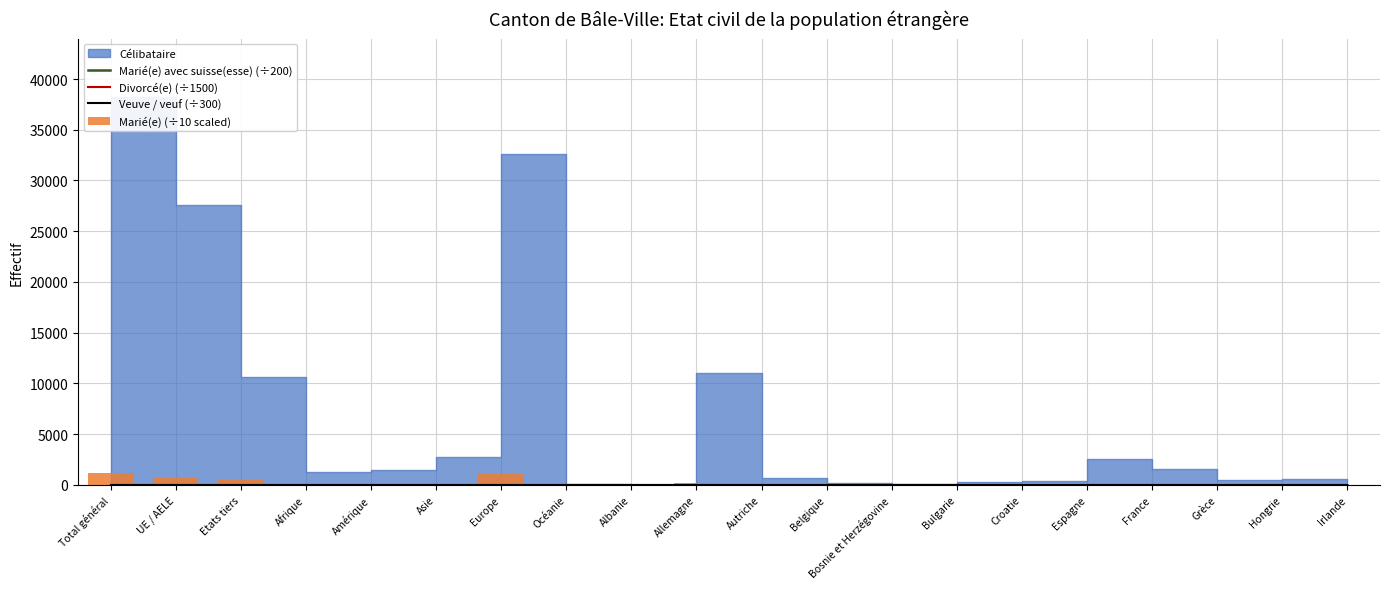

Rank the categories by Veuve / veuf (÷300) value from lowest to highest.

Océanie, Albanie, Belgique, Grèce, Irlande, Bulgarie, Hongrie, Bosnie et Herzégovine, Afrique, Autriche, France, Croatie, Amérique, Espagne, Asie, Allemagne, Etats tiers, UE / AELE, Europe, Total général